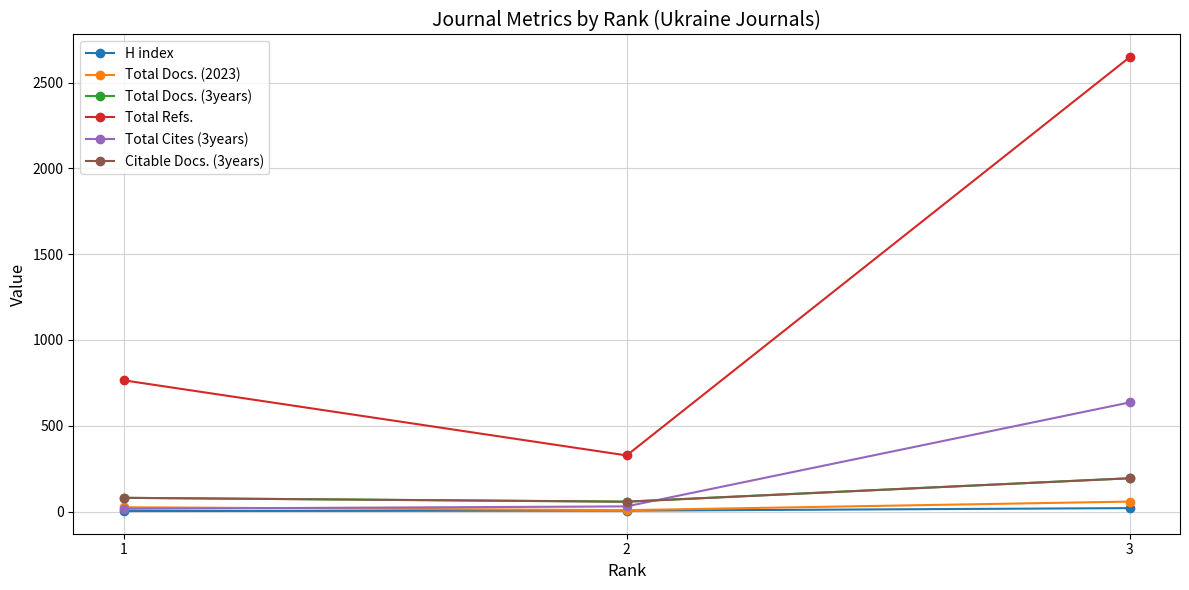

Where is Total Refs. nearest to the value 1487?

1